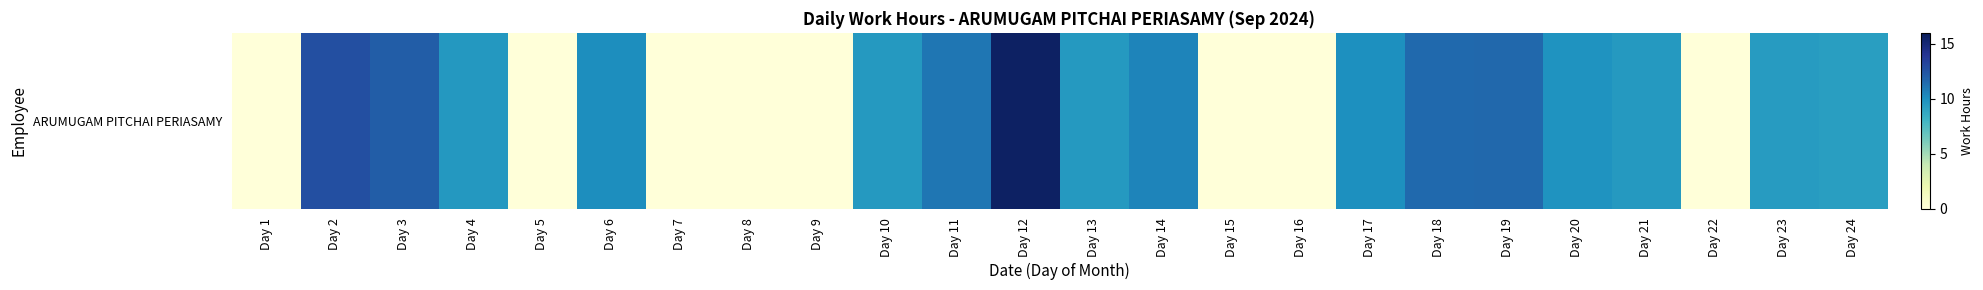

Reading left to right, list all the values displayed in this chart.

Day 1=0.0	Day 2=12.7	Day 3=12.0	Day 4=9.6	Day 5=0.0	Day 6=10.1	Day 7=0.0	Day 8=0.0	Day 9=0.0	Day 10=9.5	Day 11=11.0	Day 12=15.6	Day 13=9.5	Day 14=10.4	Day 15=0.0	Day 16=0.0	Day 17=10.1	Day 18=11.5	Day 19=11.6	Day 20=9.9	Day 21=9.6	Day 22=0.0	Day 23=9.4	Day 24=9.3